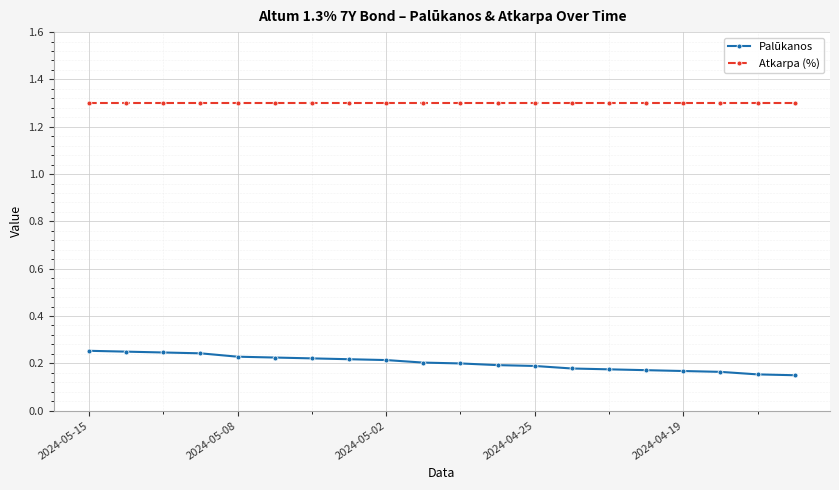

True or false: Palūkanos and Atkarpa (%) intersect in this chart.

False